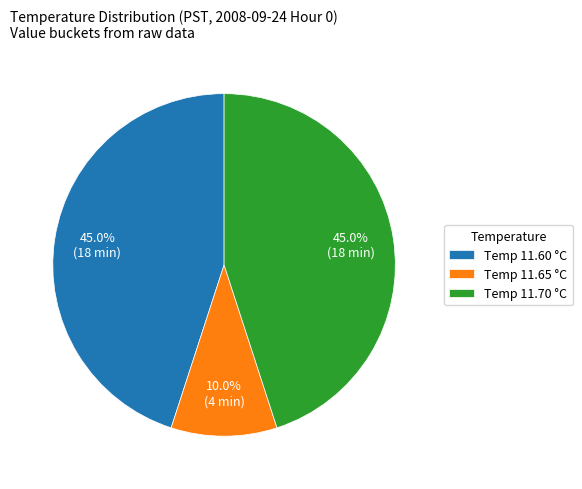

Is the sum of Temp 11.65 °C and Temp 11.60 °C greater than half?

Yes